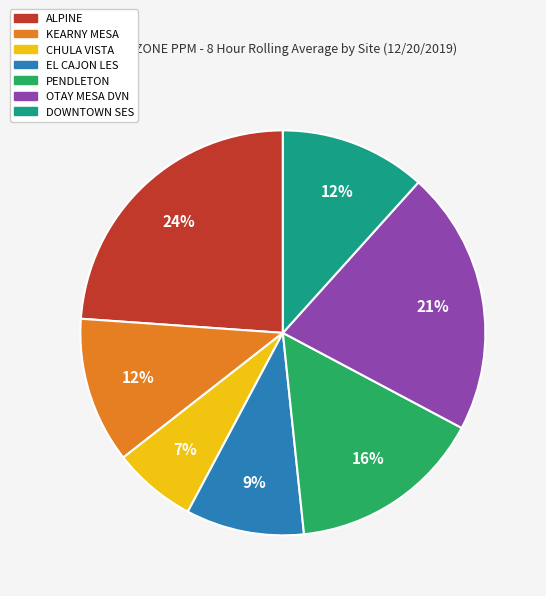

Combined, do EL CAJON LES and KEARNY MESA account for over 50%?

No